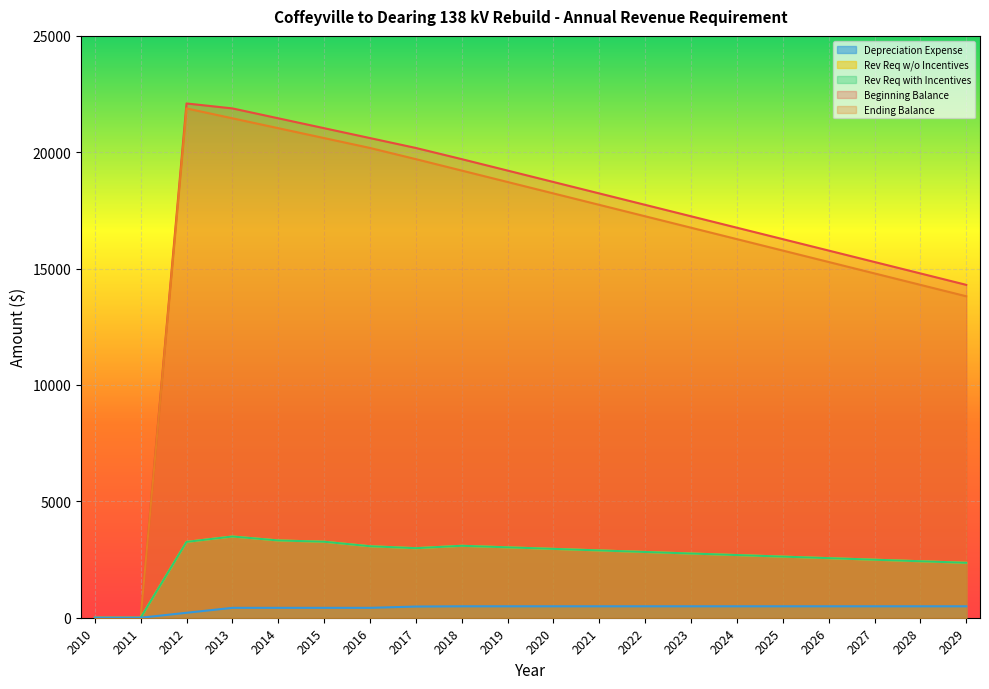

Between 2026 and 2020, which is larger?

2020